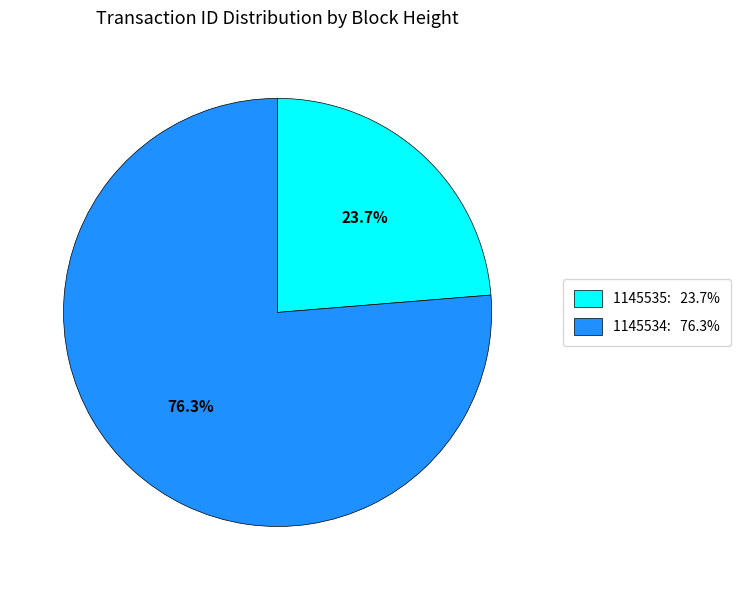

How many segments does this pie chart have?

2